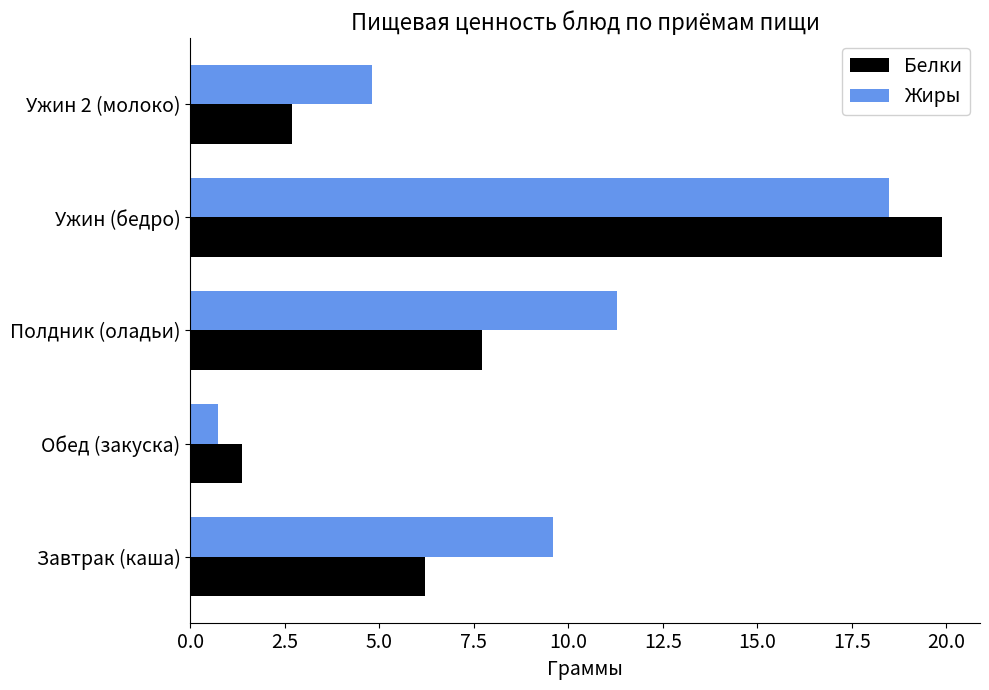

The Белки series shows 7.7 at Полдник (оладьи). True or false?

True